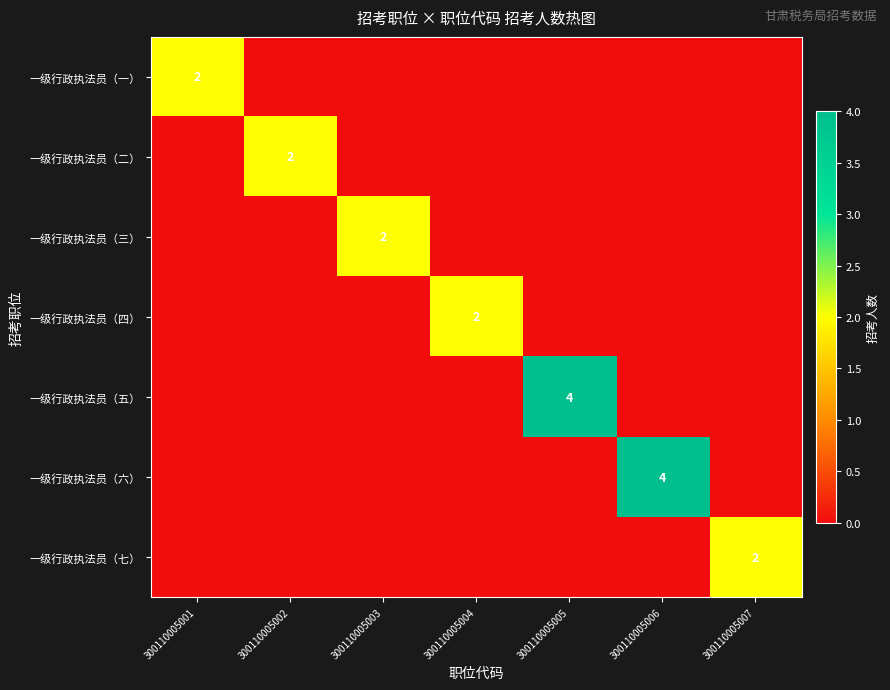

True or false: 一级行政执法员（一） has a value of 2 at 300110005001.

True